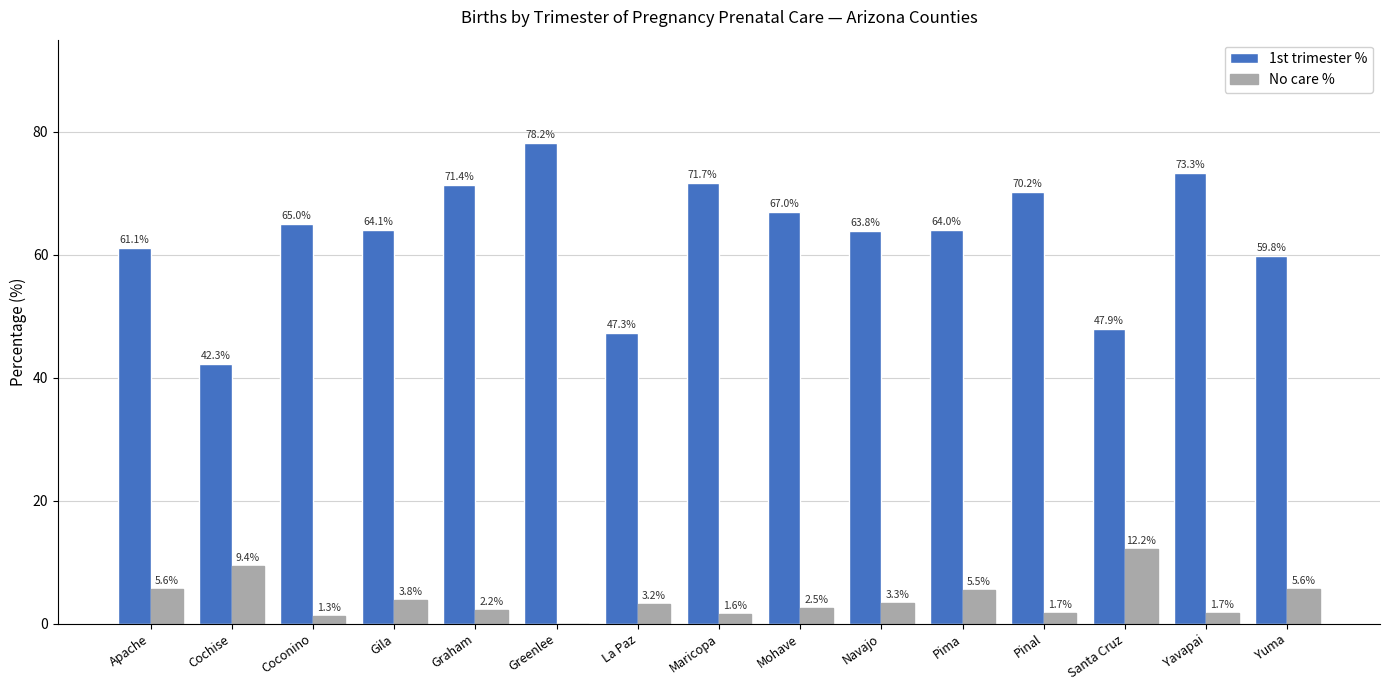

The value of No care % at Apache is 5.6. True or false?

True